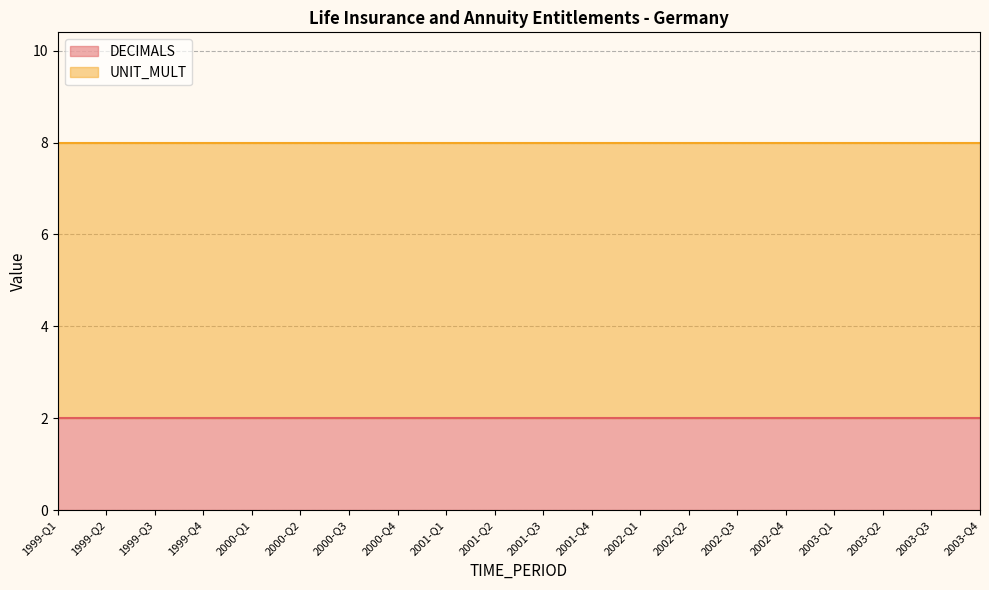

Reading left to right, transcribe all the data shown in this chart.

DECIMALS: 1999-Q1=2	1999-Q2=2	1999-Q3=2	1999-Q4=2	2000-Q1=2	2000-Q2=2	2000-Q3=2	2000-Q4=2	2001-Q1=2	2001-Q2=2	2001-Q3=2	2001-Q4=2	2002-Q1=2	2002-Q2=2	2002-Q3=2	2002-Q4=2	2003-Q1=2	2003-Q2=2	2003-Q3=2	2003-Q4=2
UNIT_MULT: 1999-Q1=6	1999-Q2=6	1999-Q3=6	1999-Q4=6	2000-Q1=6	2000-Q2=6	2000-Q3=6	2000-Q4=6	2001-Q1=6	2001-Q2=6	2001-Q3=6	2001-Q4=6	2002-Q1=6	2002-Q2=6	2002-Q3=6	2002-Q4=6	2003-Q1=6	2003-Q2=6	2003-Q3=6	2003-Q4=6